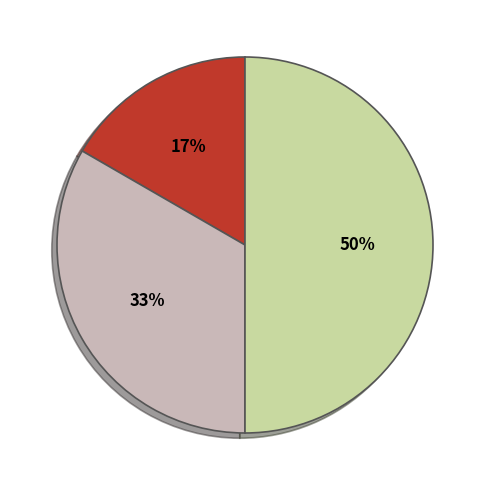

To the nearest percent, what is the difference between the largest and smallest slice percentages?

33%